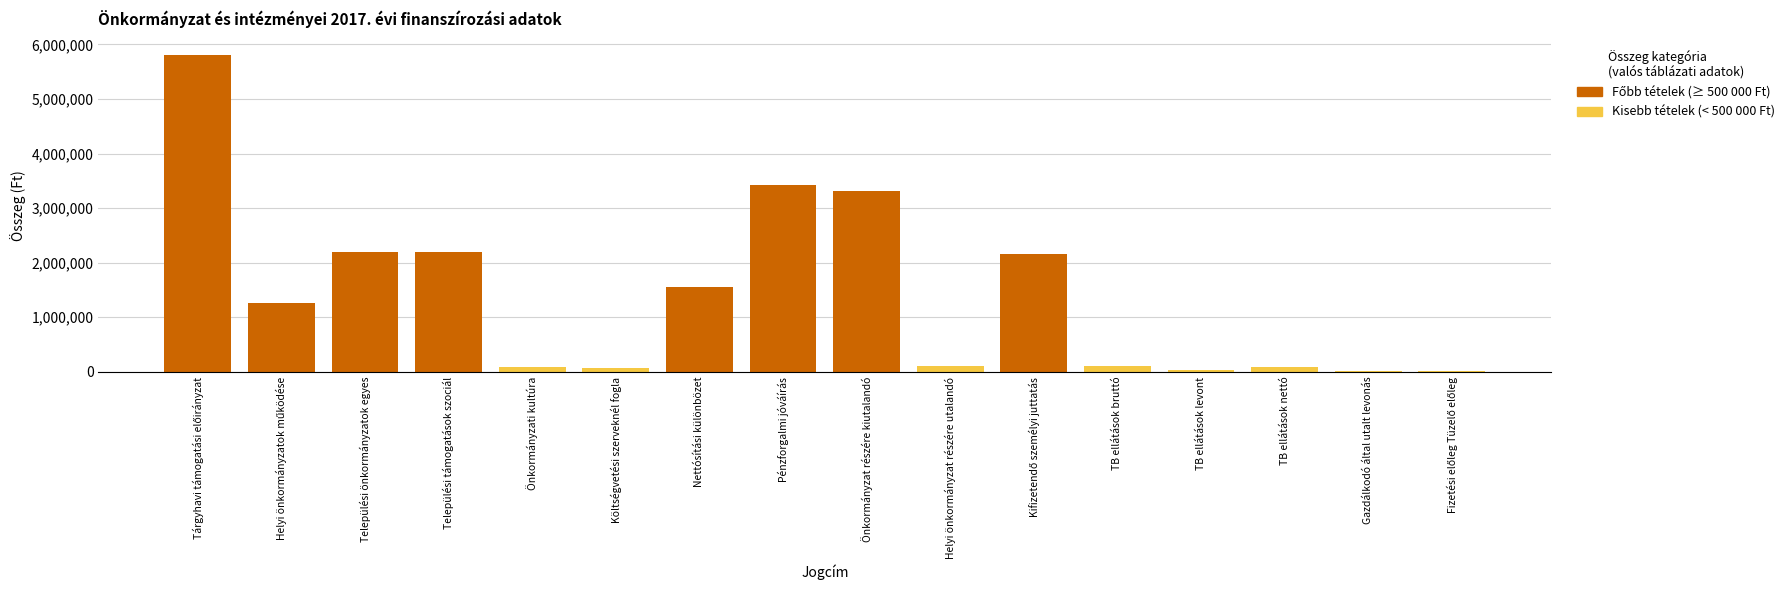

Where does the Kisebb tételek (< 500 000 Ft) series first go above 12500?

Önkormányzati kultúra